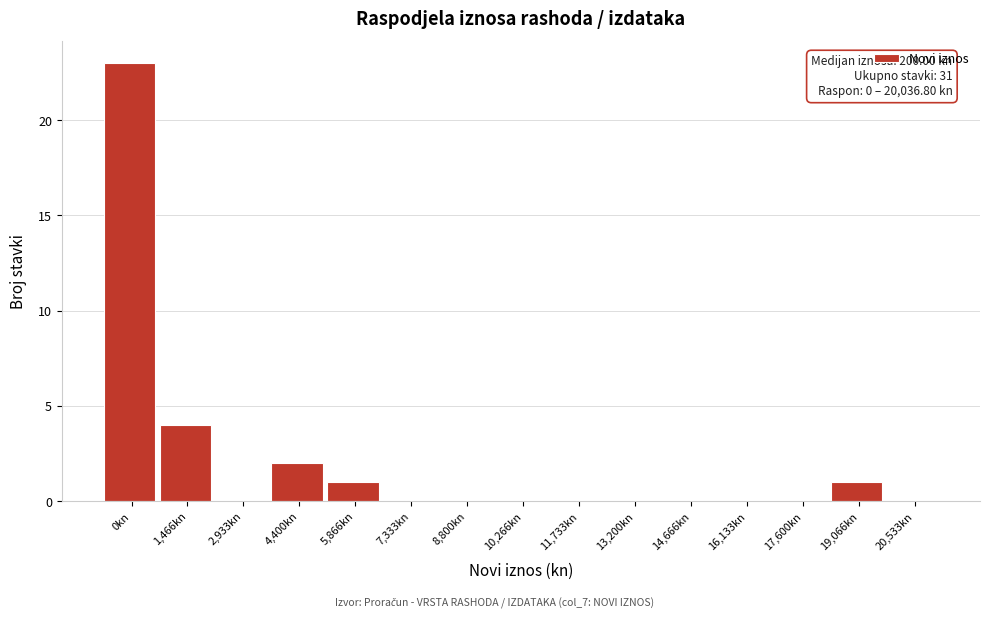

Reading left to right, list all the values displayed in this chart.

0kn=23	1,466kn=4	2,933kn=0	4,400kn=2	5,866kn=1	7,333kn=0	8,800kn=0	10,266kn=0	11,733kn=0	13,200kn=0	14,666kn=0	16,133kn=0	17,600kn=0	19,066kn=1	20,533kn=0